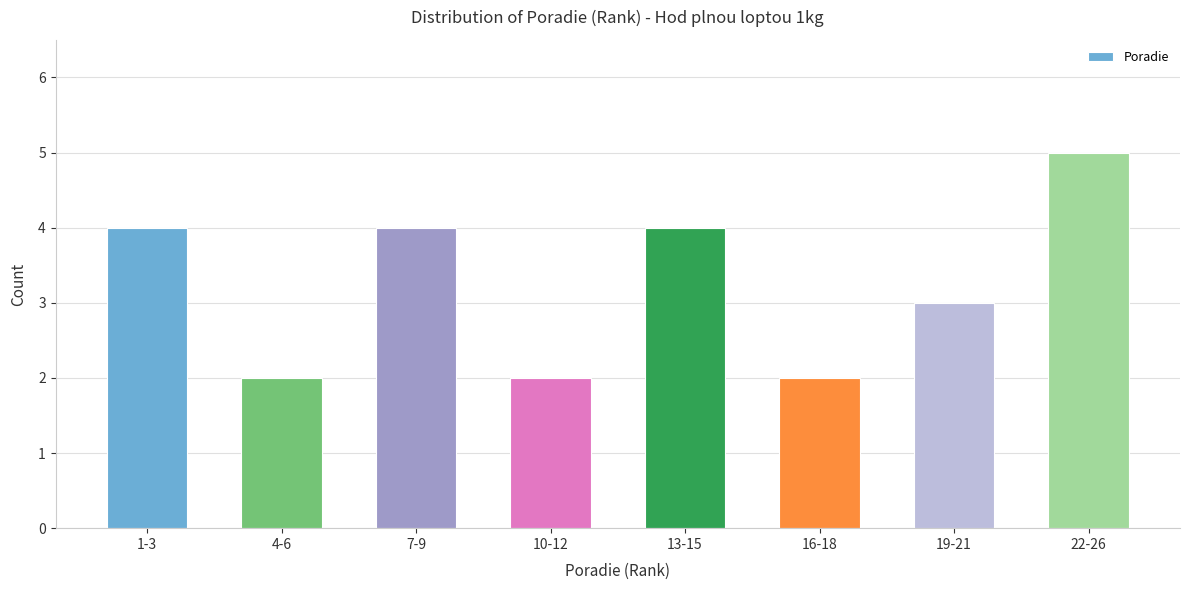

Reading left to right, extract all data points from this chart.

1-3=4	4-6=2	7-9=4	10-12=2	13-15=4	16-18=2	19-21=3	22-26=5